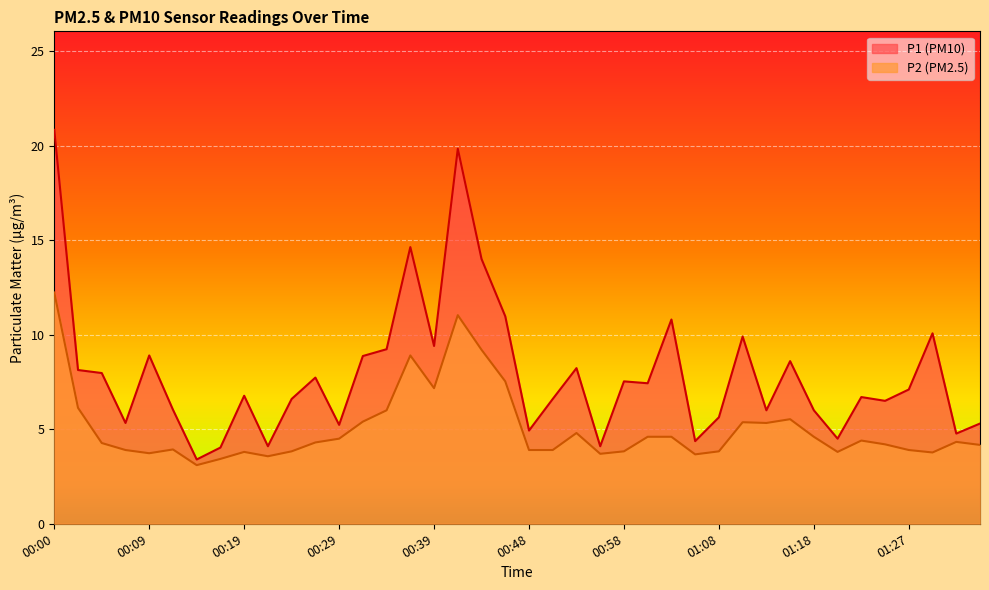

What is the difference between the P2 values at 00:19 and 00:41?

7.2